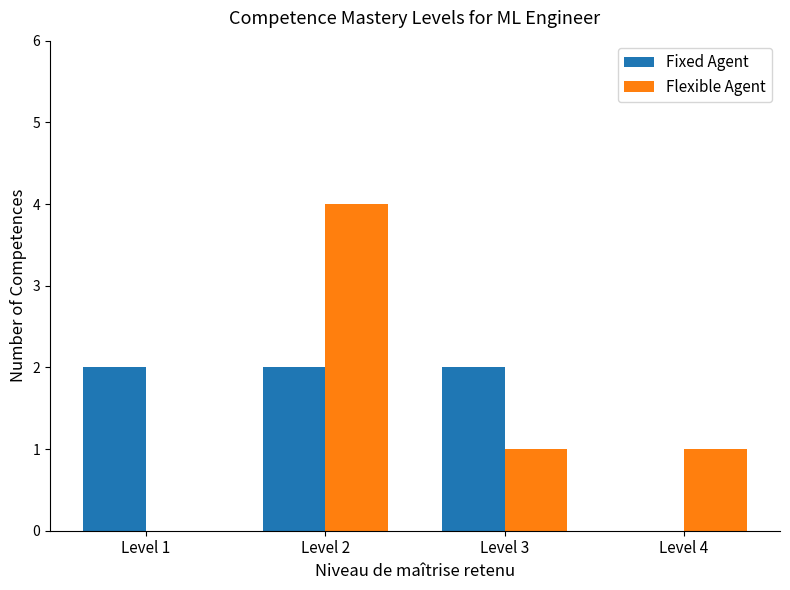

Reading left to right, extract all data points from this chart.

Fixed Agent: Level 1=2	Level 2=2	Level 3=2	Level 4=0
Flexible Agent: Level 1=0	Level 2=4	Level 3=1	Level 4=1